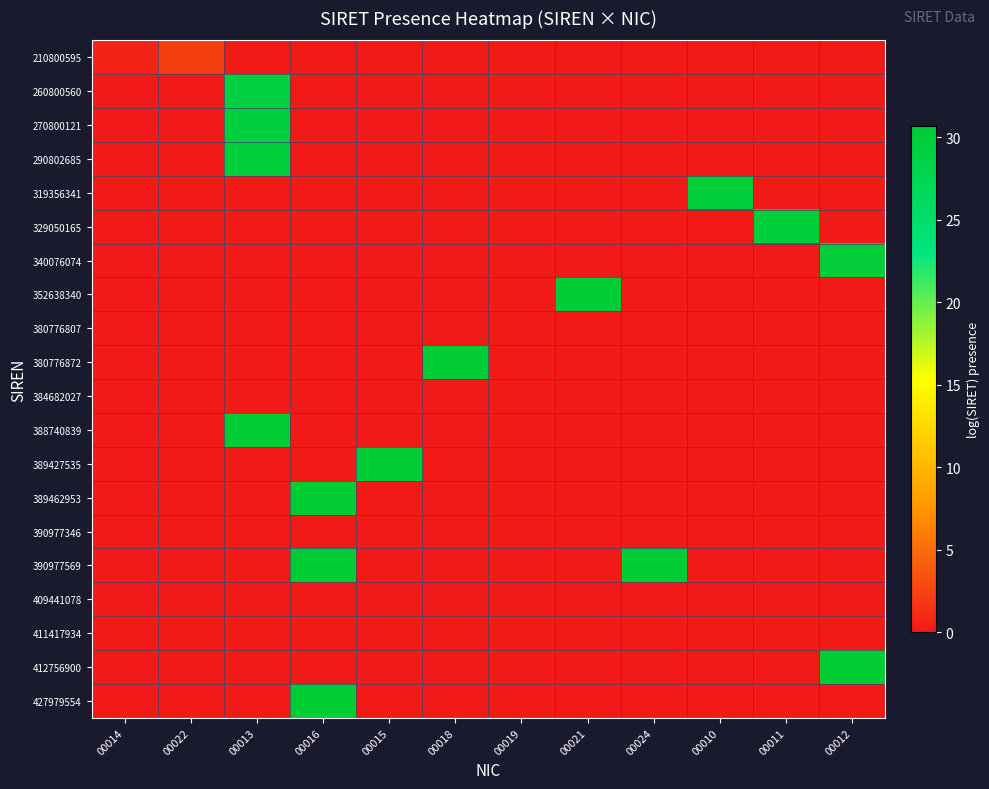

What is the difference between the highest and lowest values at 00012?

30.6